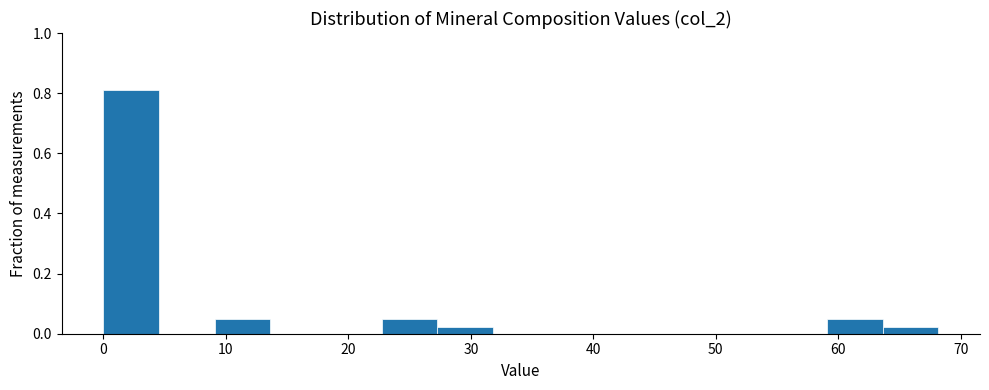

Reading left to right, transcribe this chart: for each bar, give the range it covers on the x-axis and its height. Neither the bar edges nor the heights are printed on the chart, so give them approximately, as read against the axes.

0 to 5: 0.80
5 to 9: 0
9 to 14: 0.04
14 to 18: 0
18 to 23: 0
23 to 27: 0.04
27 to 32: 0.02
32 to 36: 0
36 to 41: 0
41 to 45: 0
45 to 50: 0
50 to 55: 0
55 to 59: 0
59 to 64: 0.04
64 to 68: 0.02